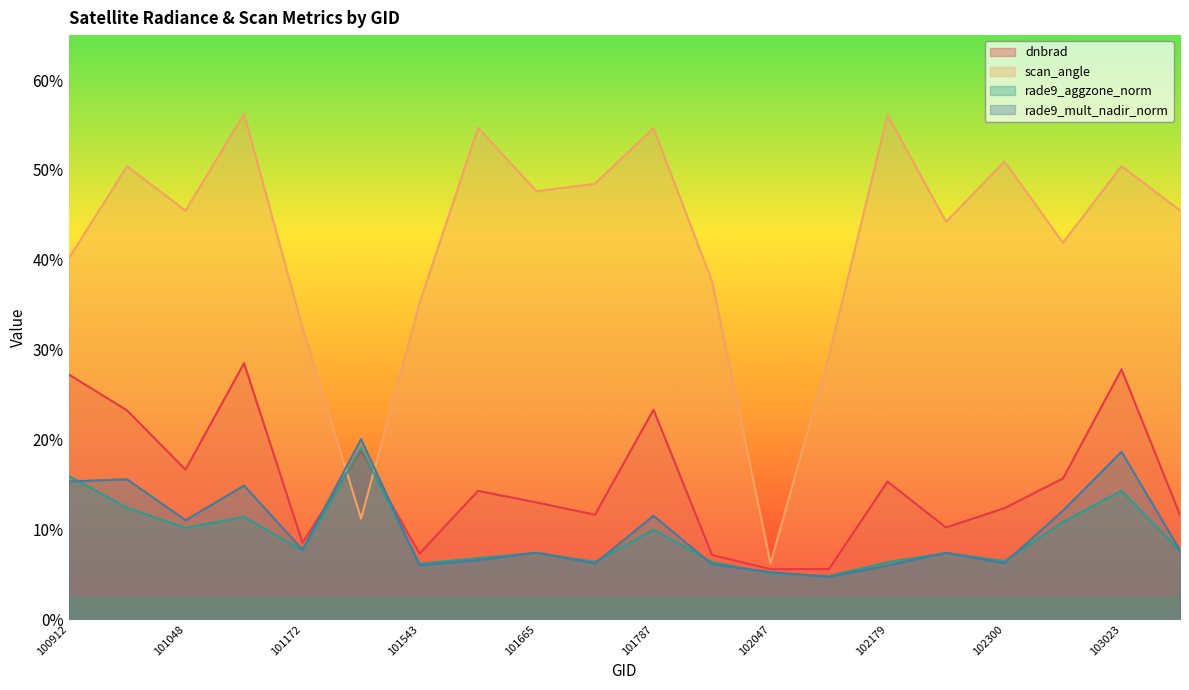

Which category has the lowest value across all series?

102168